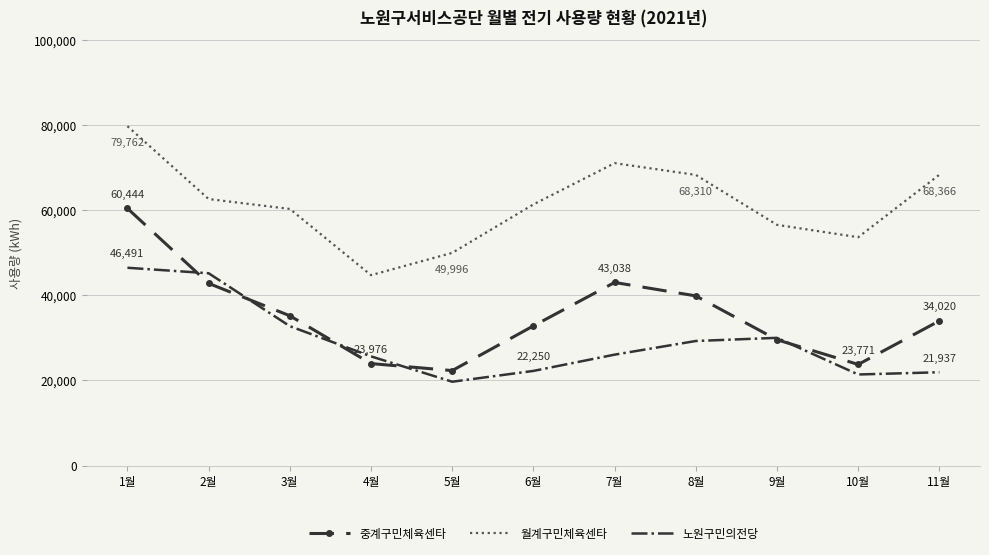

True or false: 중계구민체육센타 and 노원구민의전당 cross at least once.

True